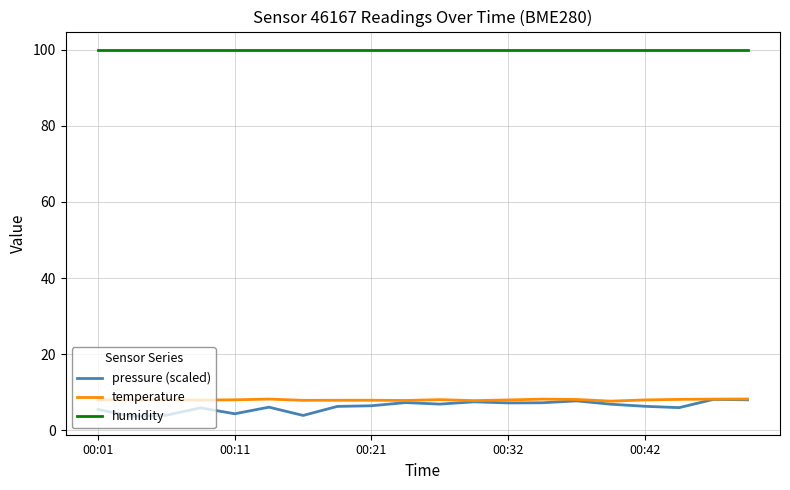

Does the chart have visible grid lines?

Yes